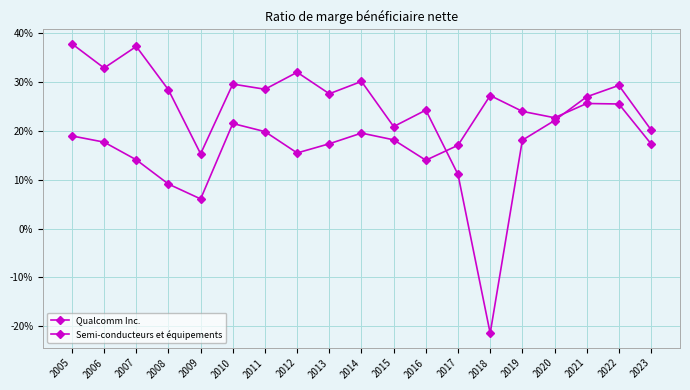

Where is Semi-conducteurs et équipements nearest to the value 0?

2009